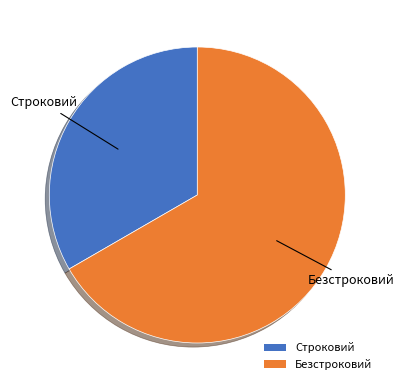

Which slice represents more than half of the pie?

Безстроковий